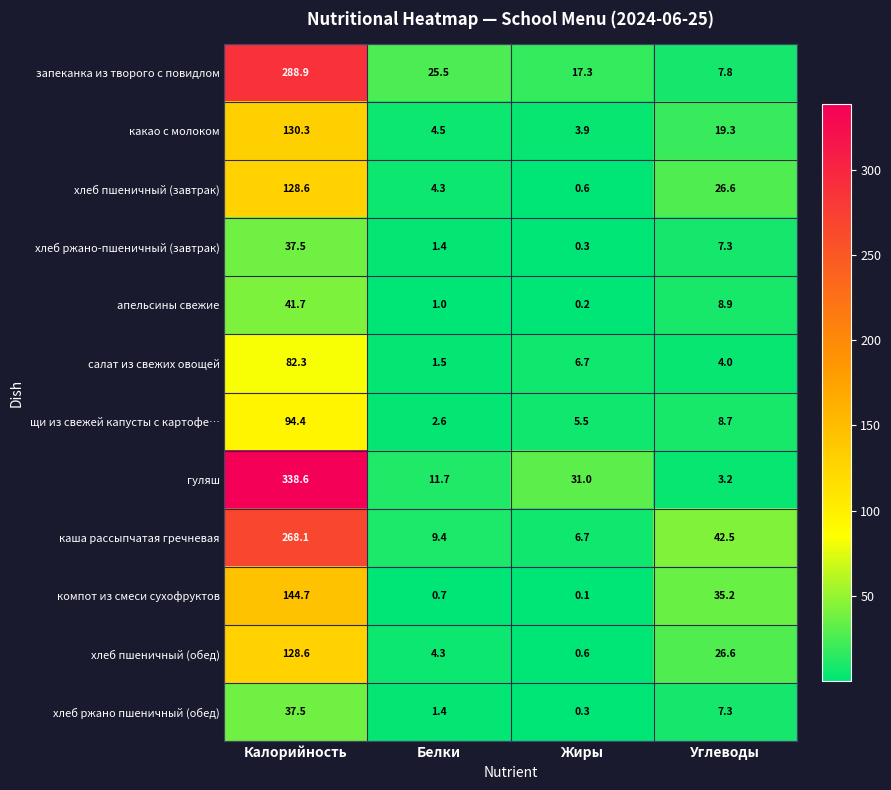

Count the number of categories in the chart.

4